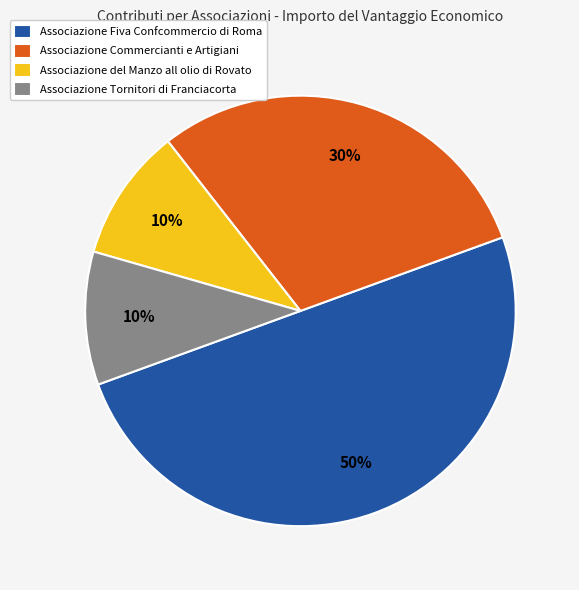

Which slice is the largest?

Associazione Fiva Confcommercio di Roma